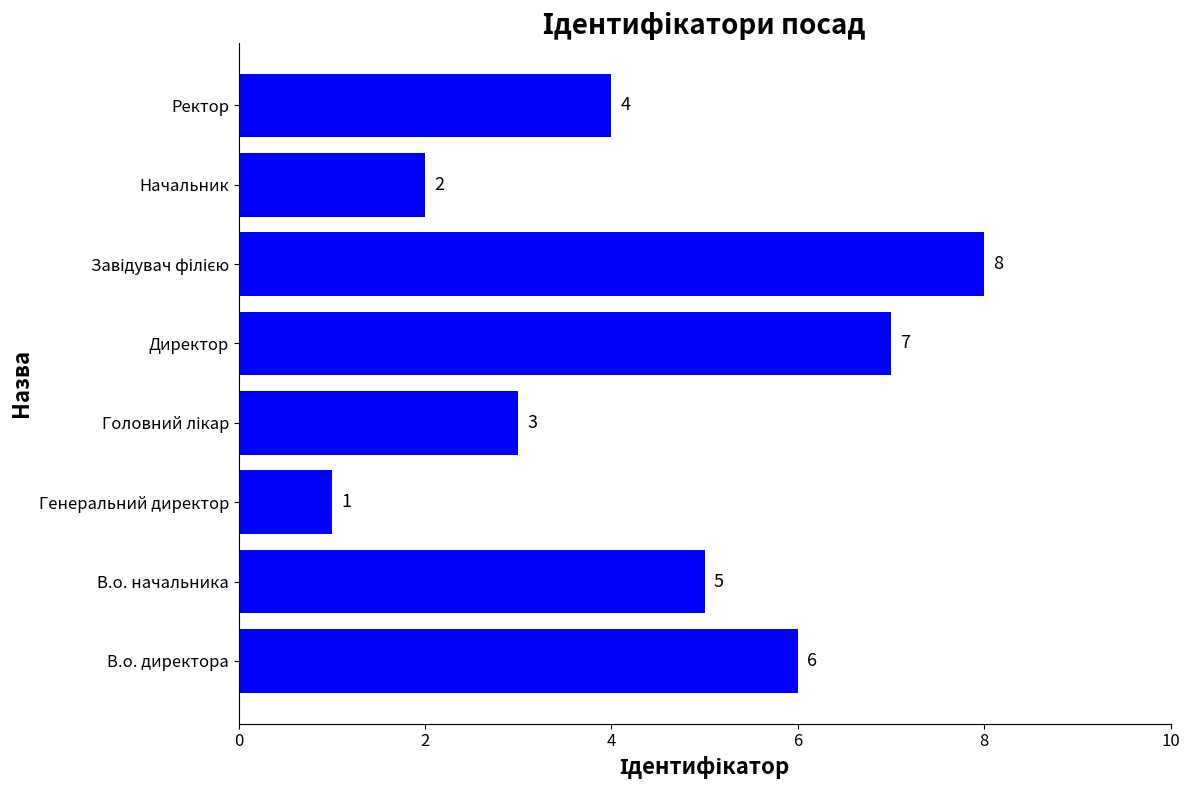

What is the sum of all values?

36